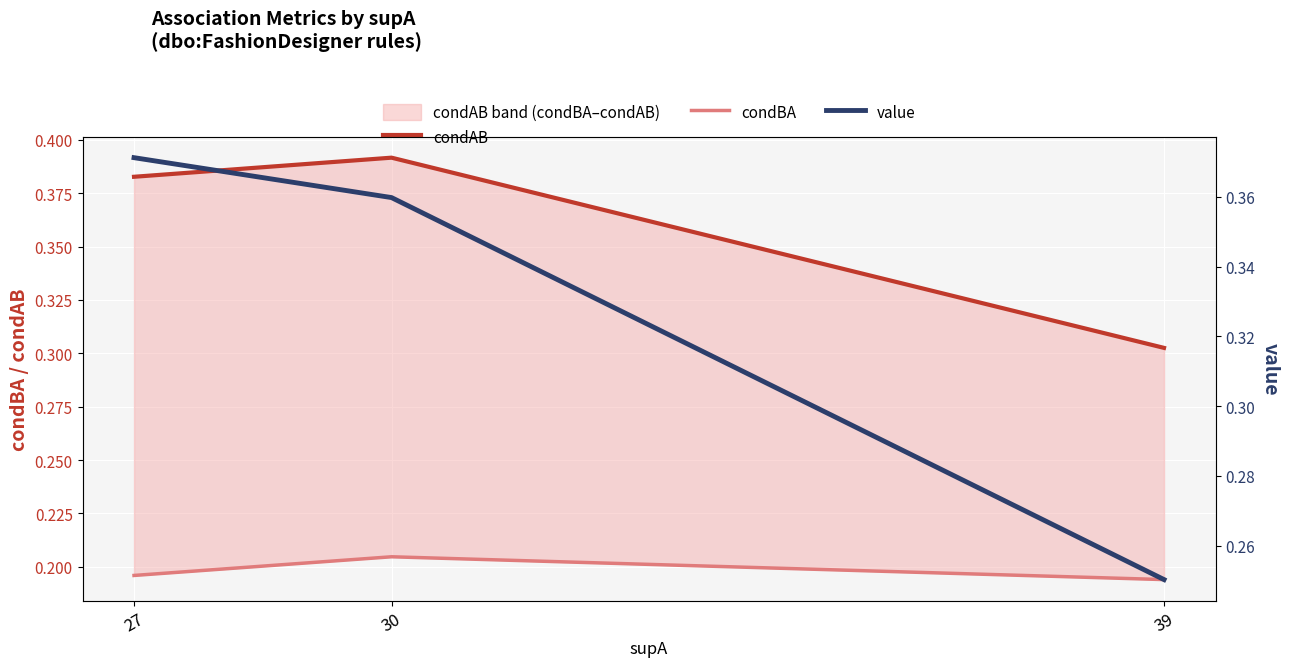

What is the difference between the highest and lowest values at 39?

0.1